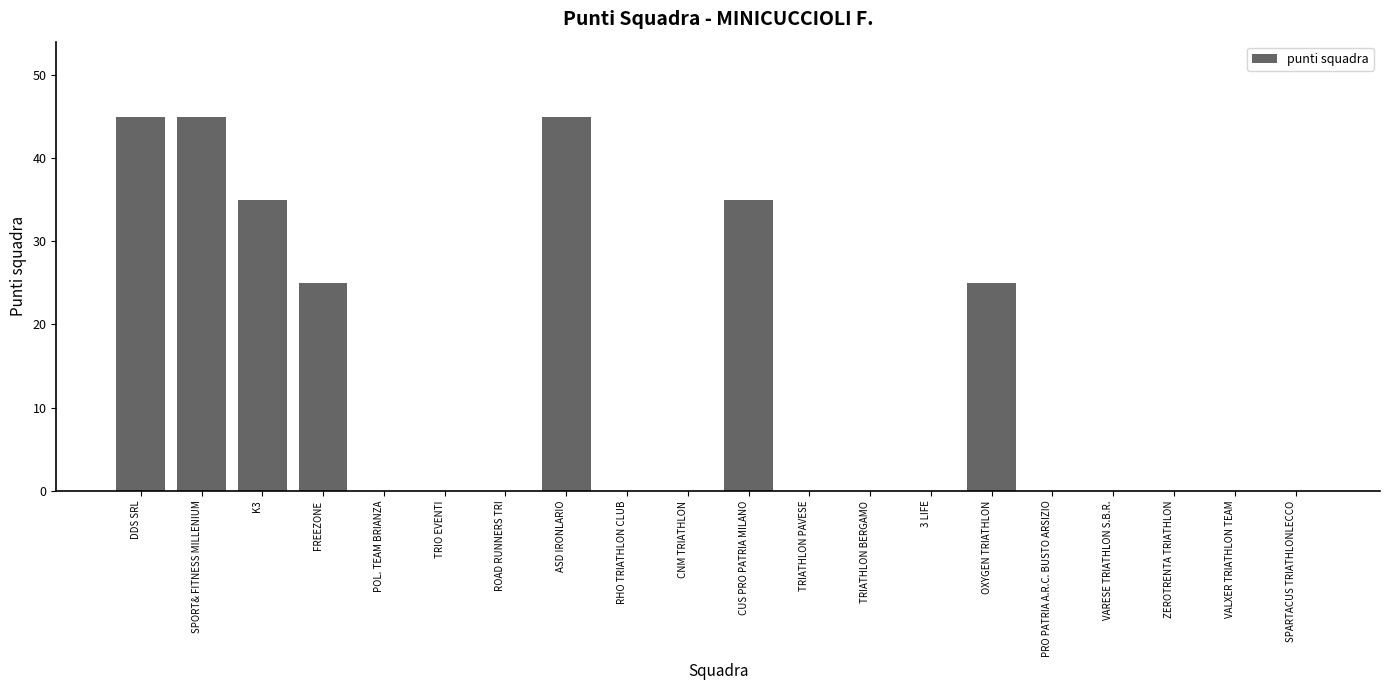

What is the sum of all values?

255